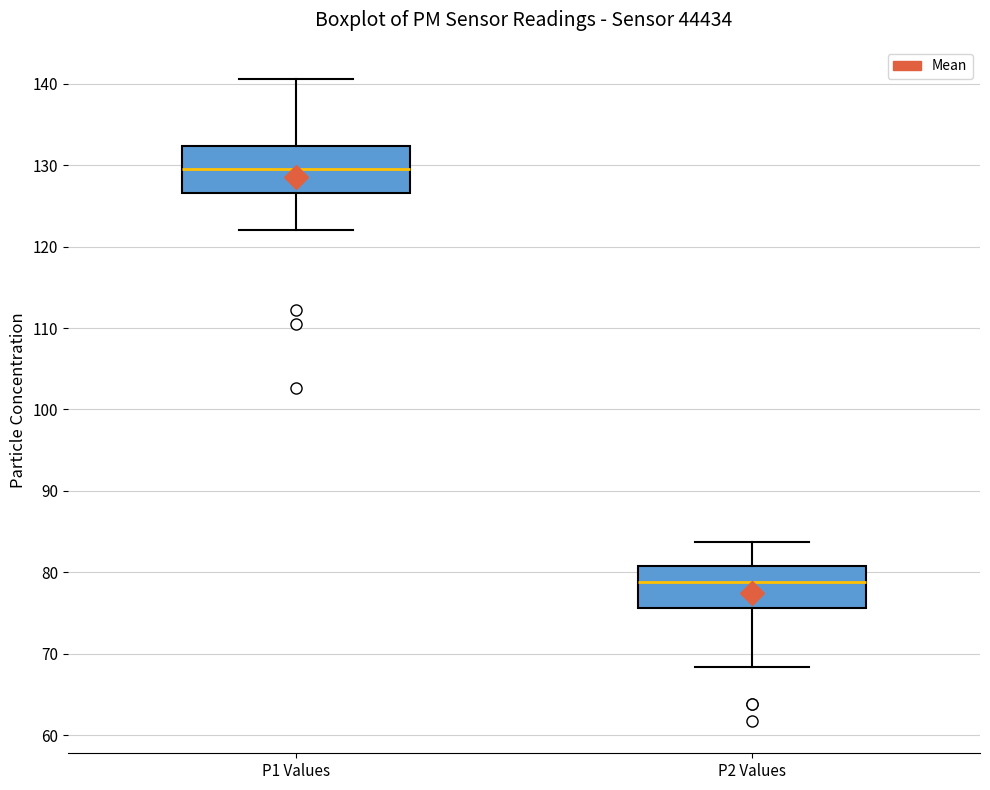

Which box has the lowest median line?

P2 Values